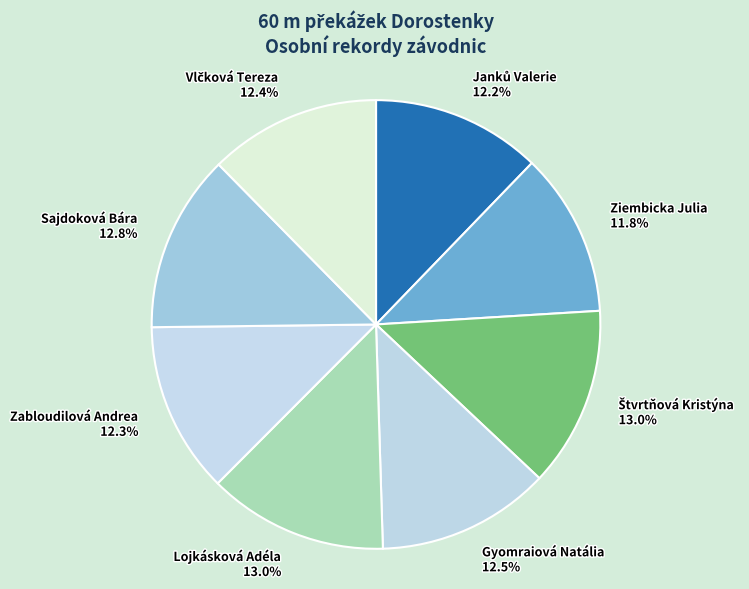

Between Sajdoková Bára and Ziembicka Julia, which is larger?

Sajdoková Bára